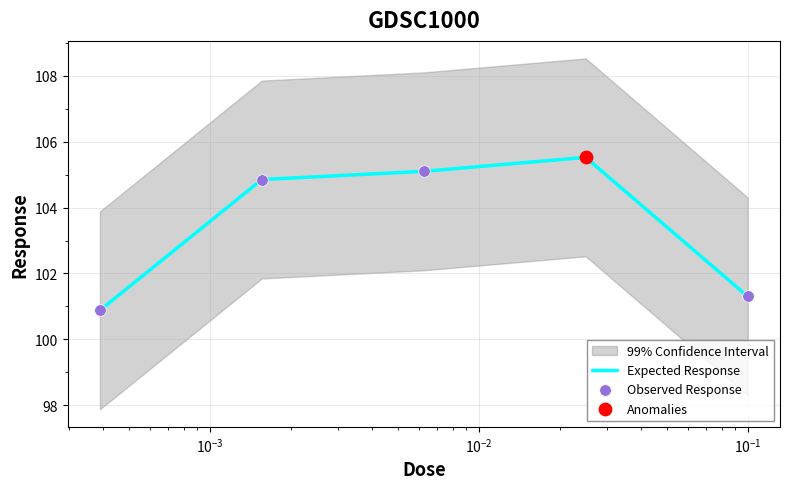

What is the maximum value for Expected Response?

105.5